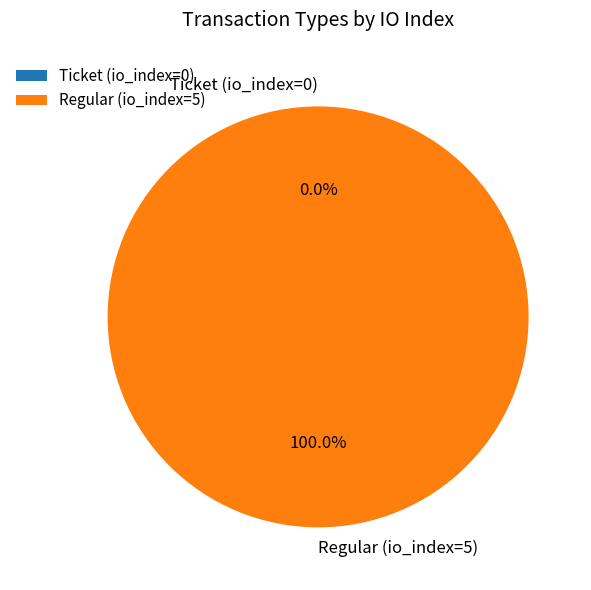

To the nearest percent, what portion does Regular (io_index=5) represent?

100%